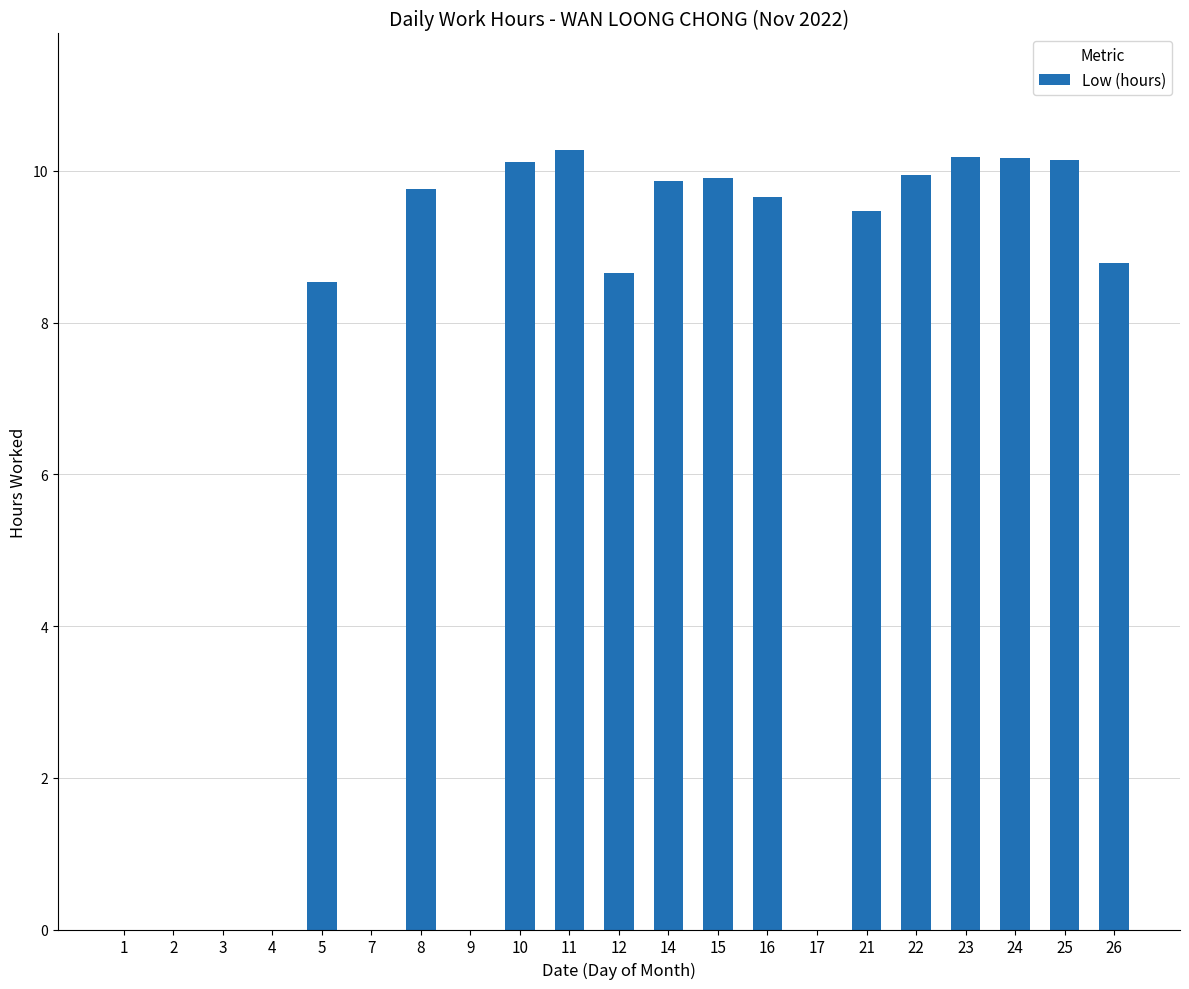

What is the change in value from 3 to 24?

+10.2